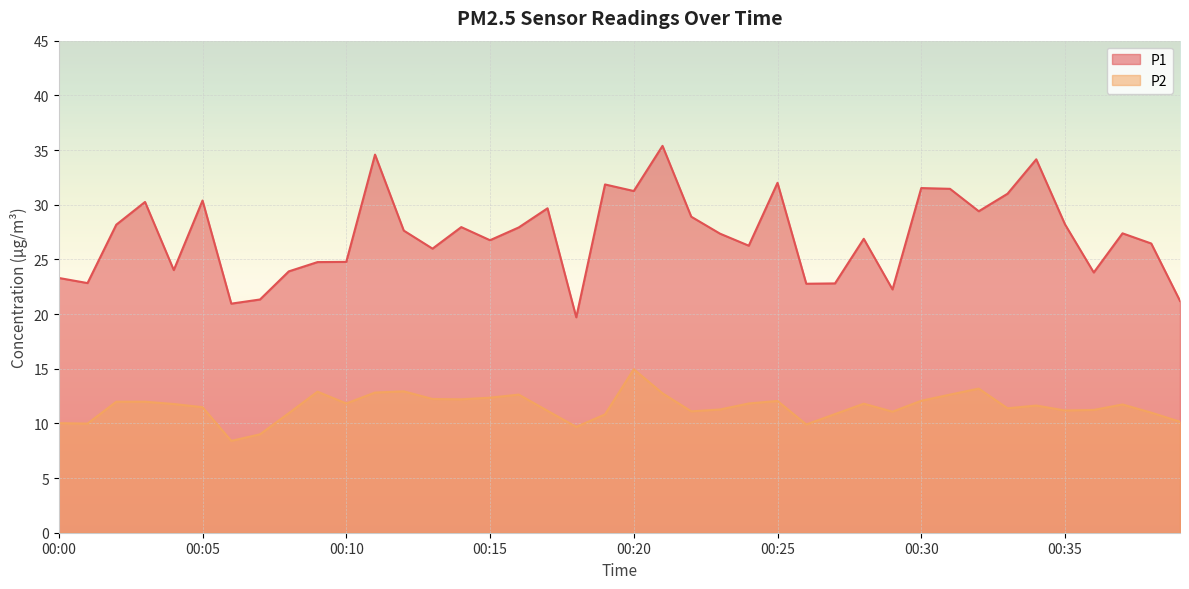

What is the approximate value of P2 at 00:05?

11.5